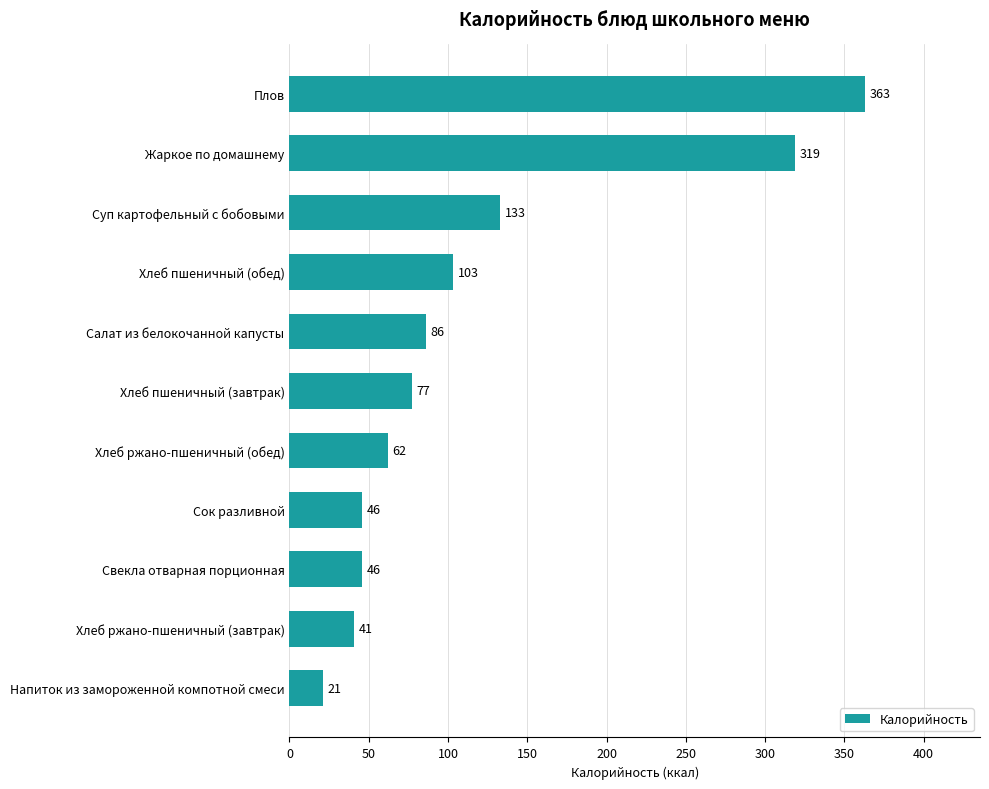

What is the average value?

118